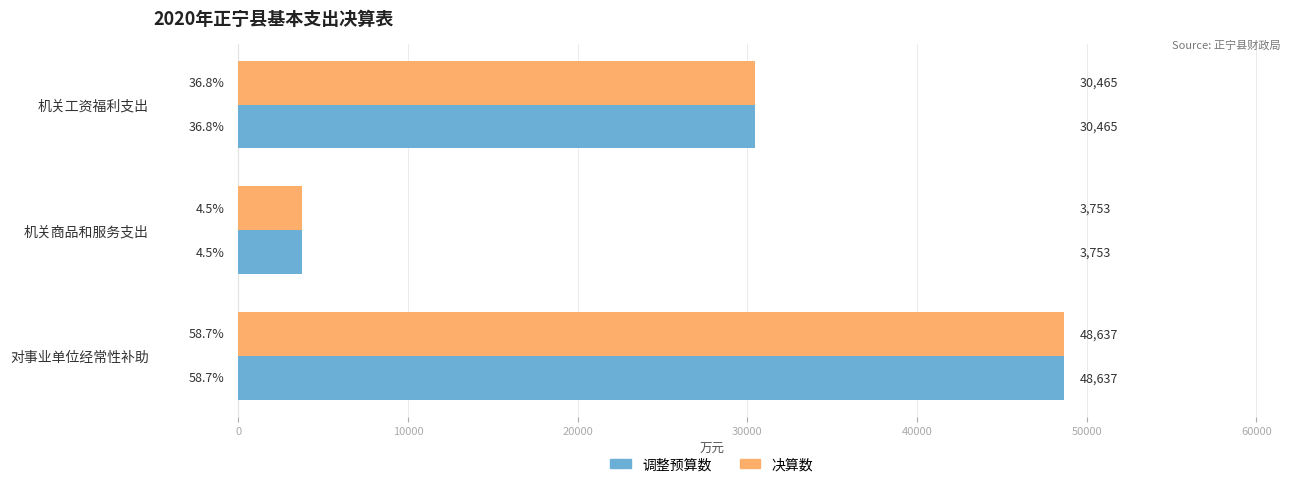

What is the sum of all 决算数 values?

82855